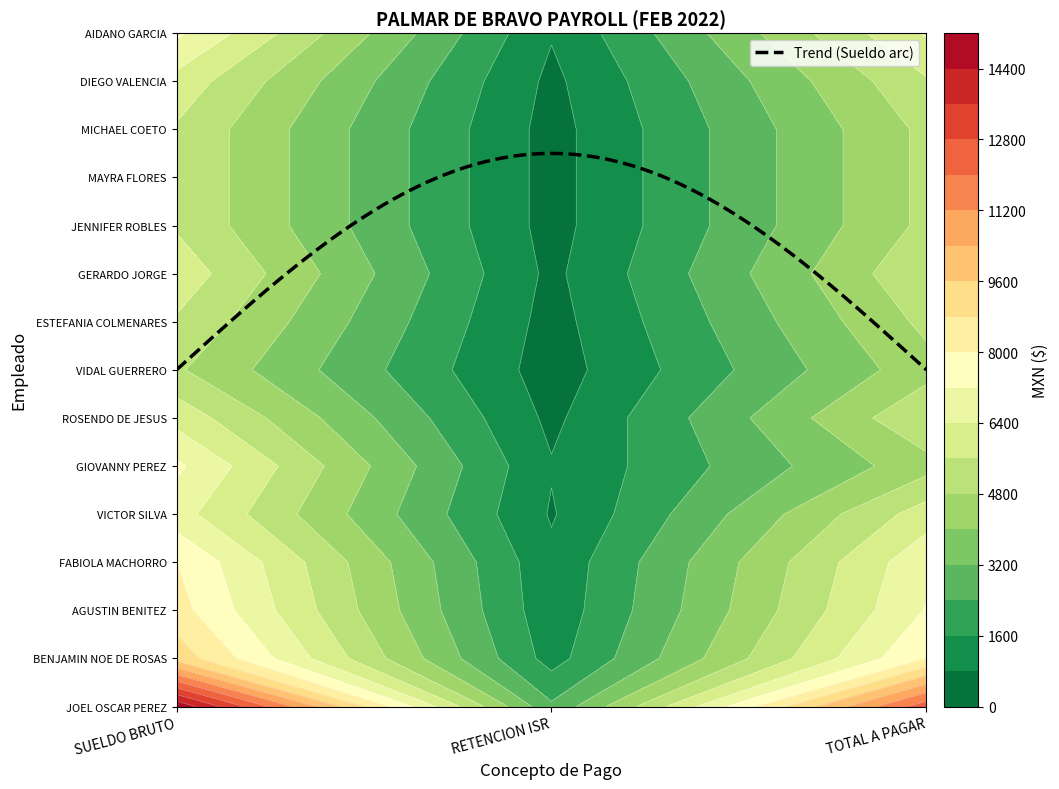

How many values in the VIDAL GUERRERO series exceed 4500?

1